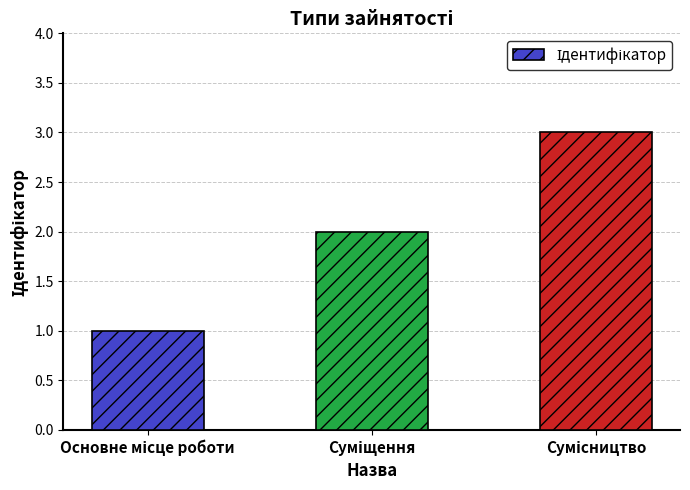

What is the sum of all values?

6